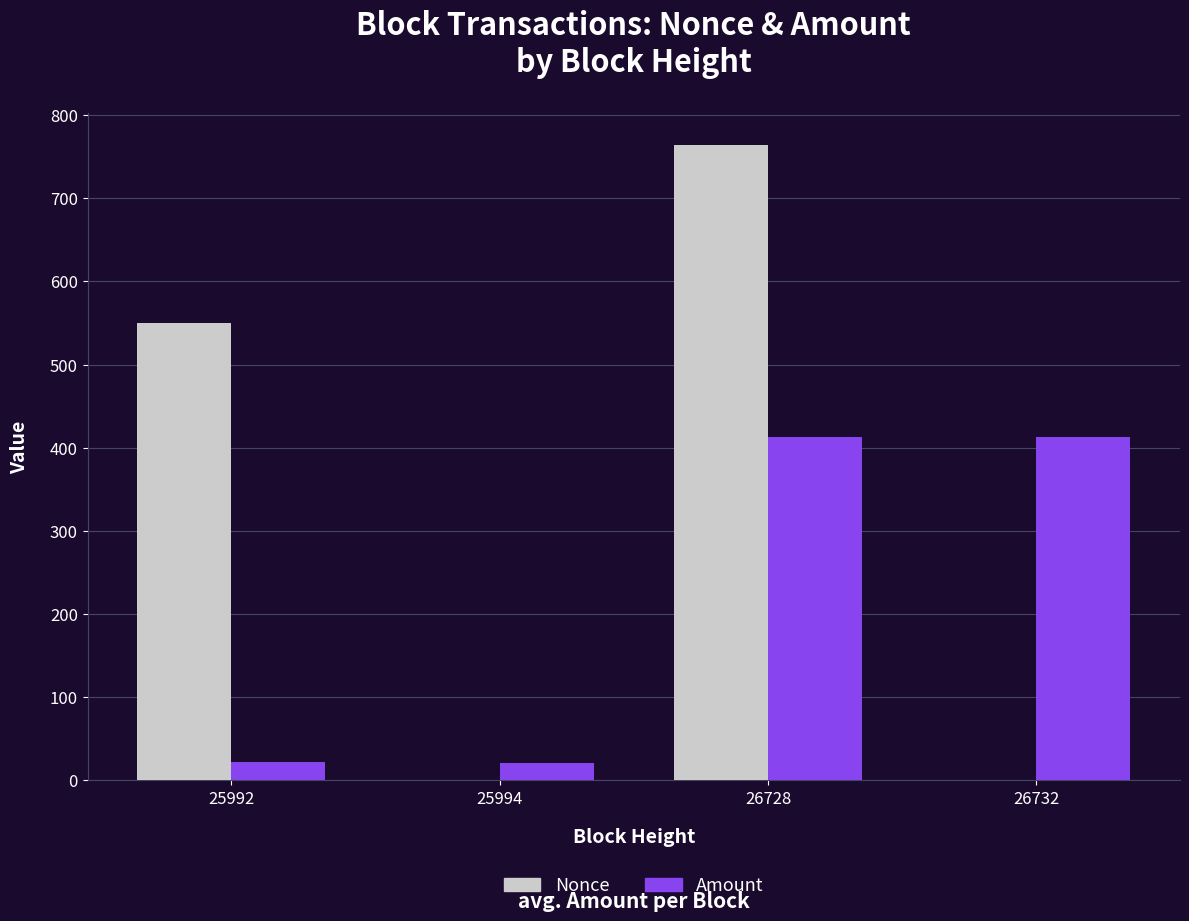

The Amount series shows 412.9 at 26732. True or false?

True